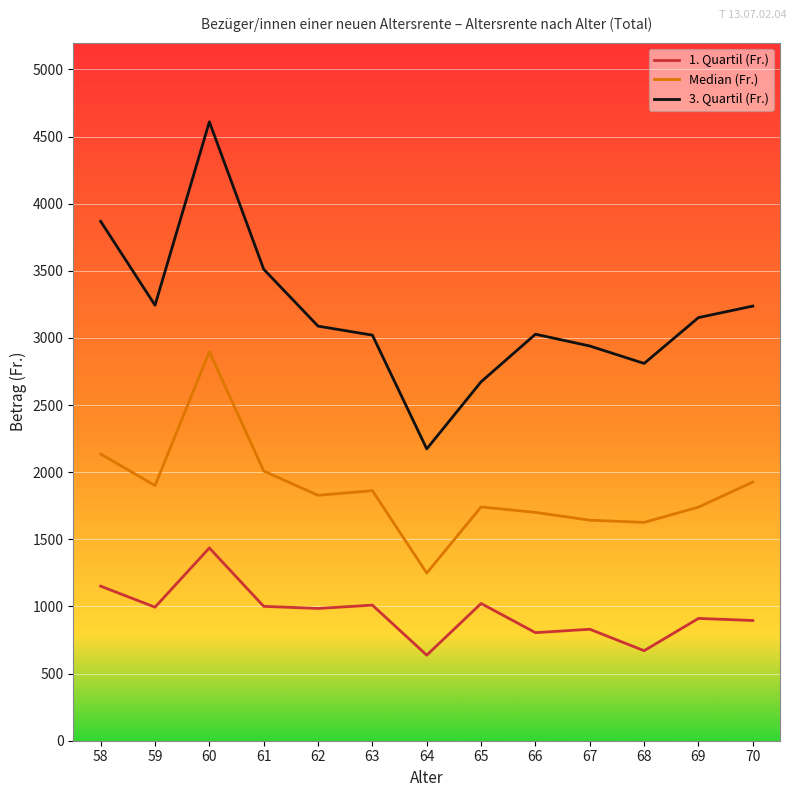

What is the lowest value of the 3. Quartil (Fr.) series?

2173.8